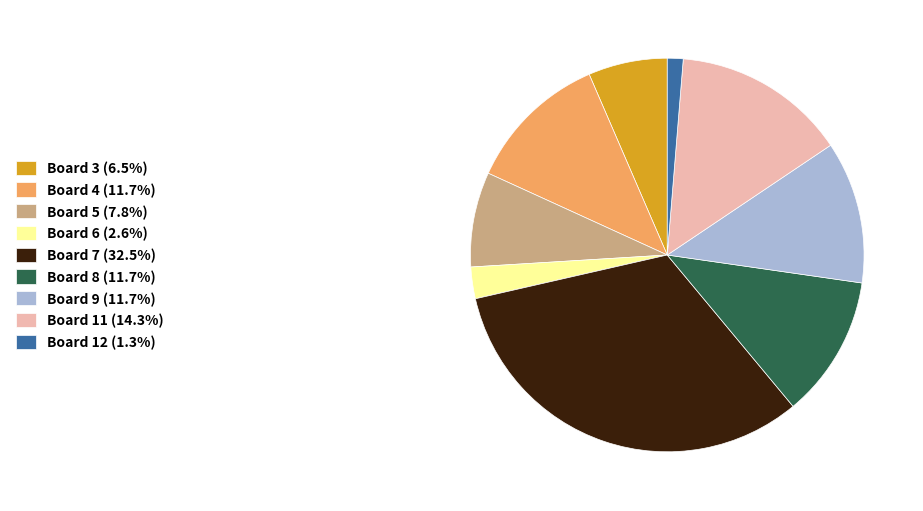

Is the sum of Board 4 (11.7%) and Board 5 (7.8%) greater than half?

No